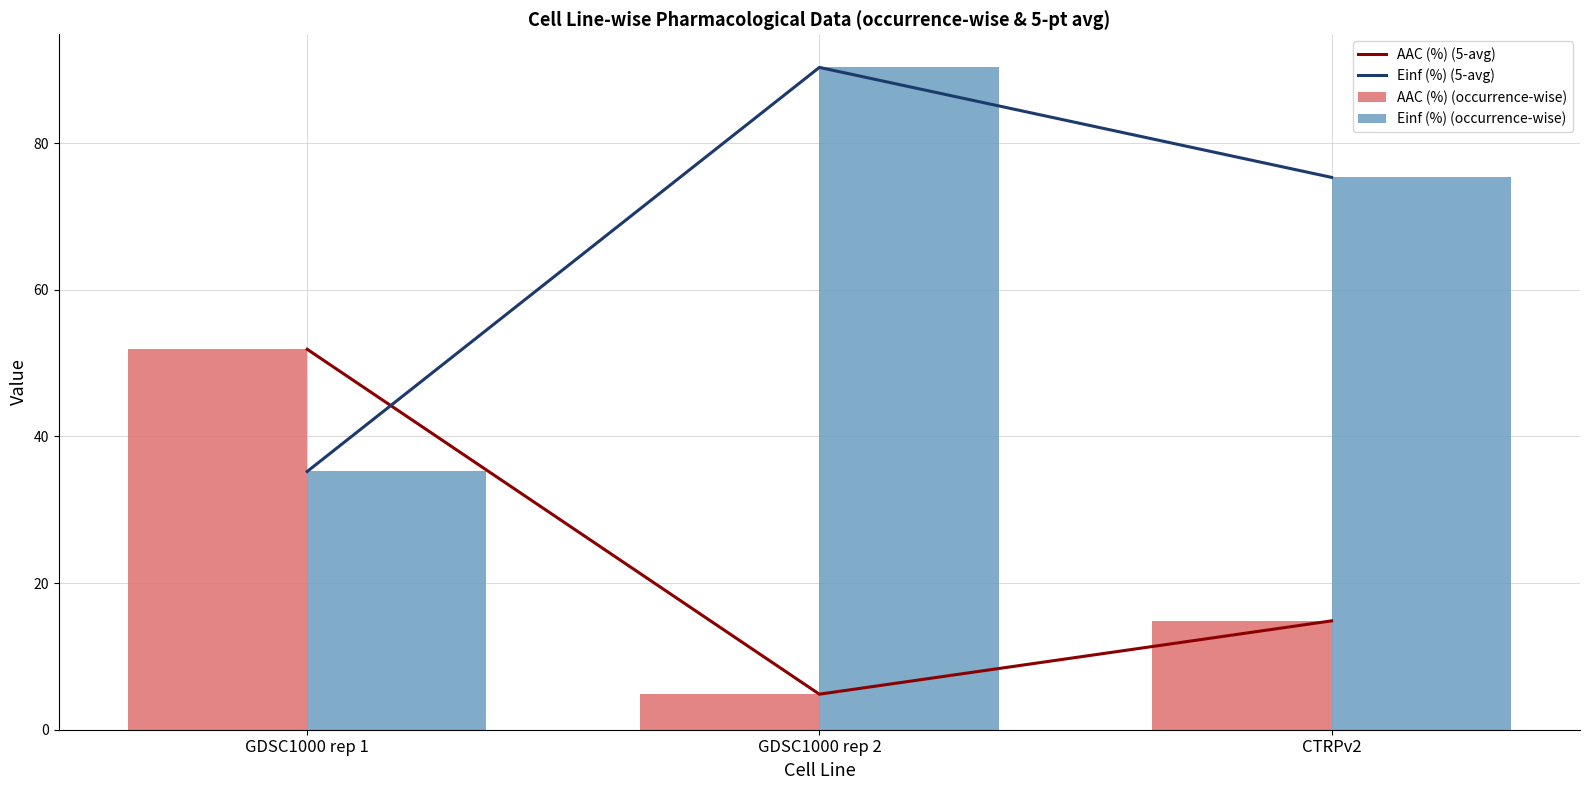

What are all the series names shown in the legend?

AAC (%) (5-avg), Einf (%) (5-avg), AAC (%) (occurrence-wise), Einf (%) (occurrence-wise)